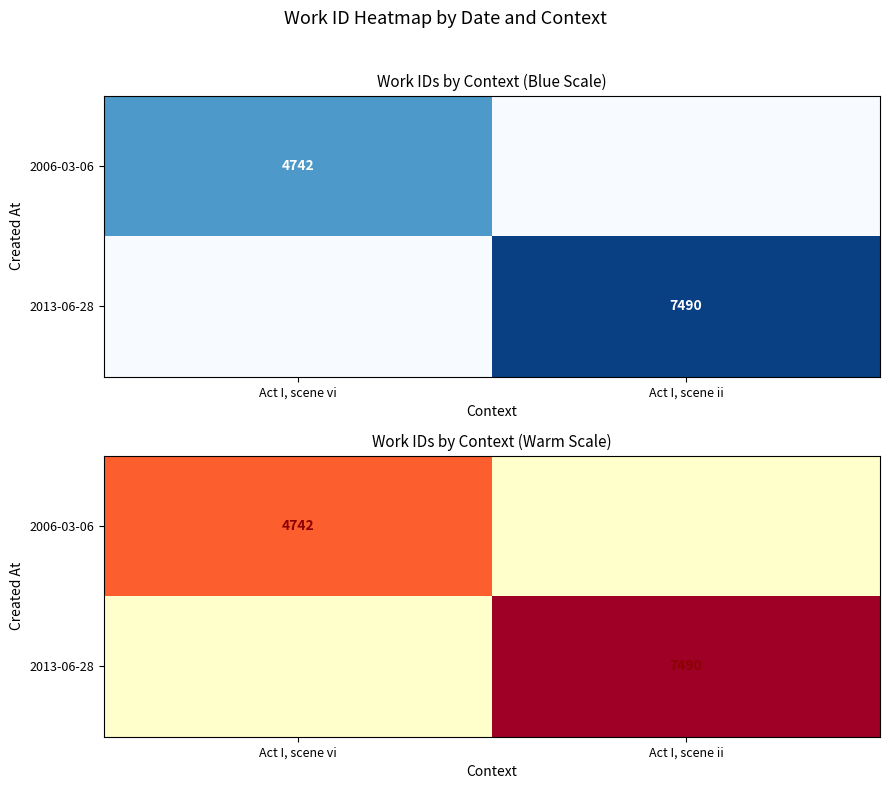

What is the difference between the 2013-06-28 values at Act I, scene ii and Act I, scene vi?

7490